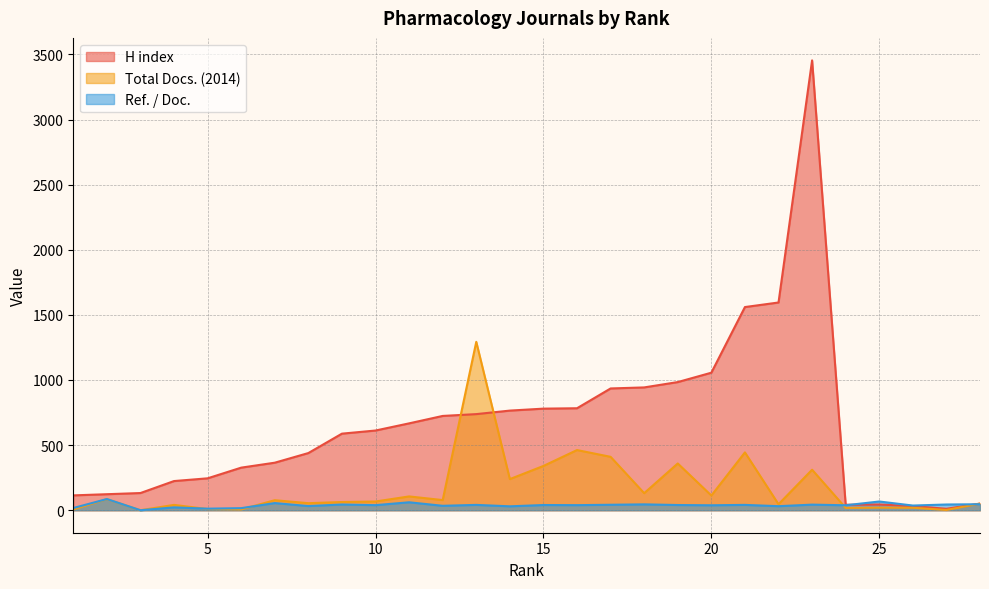

Does the chart have visible grid lines?

Yes